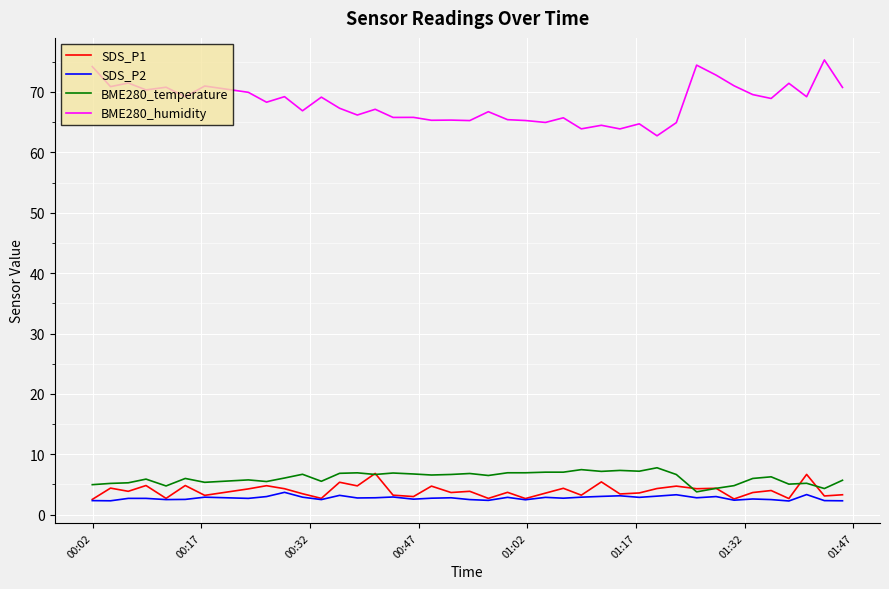

What is the difference between the second highest and minimum values in the SDS_P1 series?

4.1